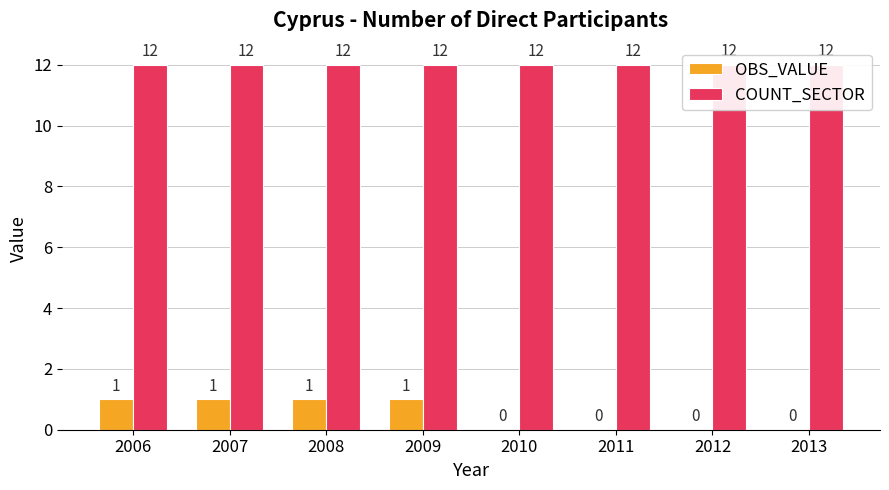

At how many categories does at least one series exceed 7?

8